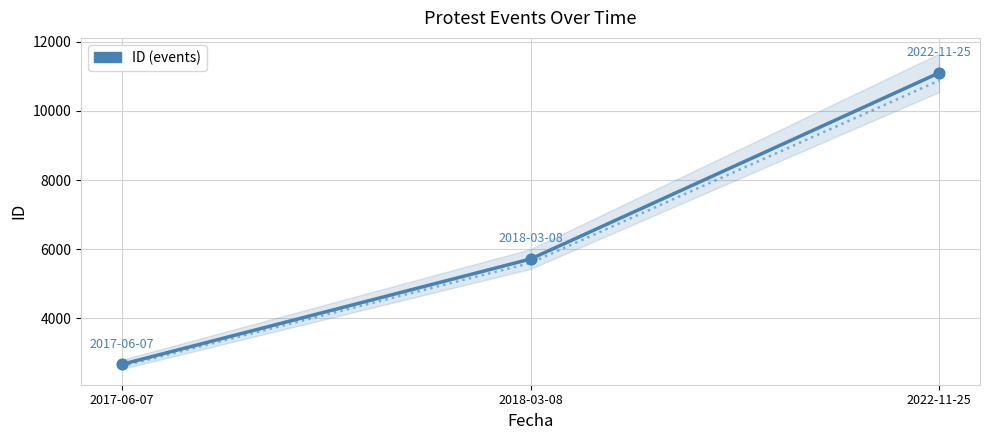

What is the change in value from 2017-06-07 to 2022-11-25?

+8434